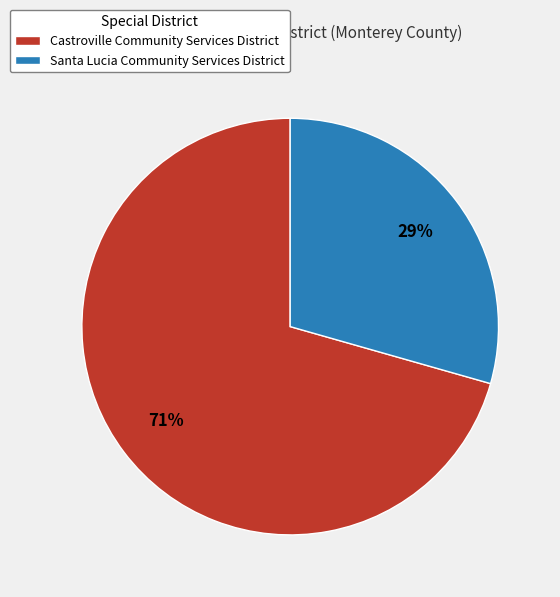

Count the number of slices in the pie.

2